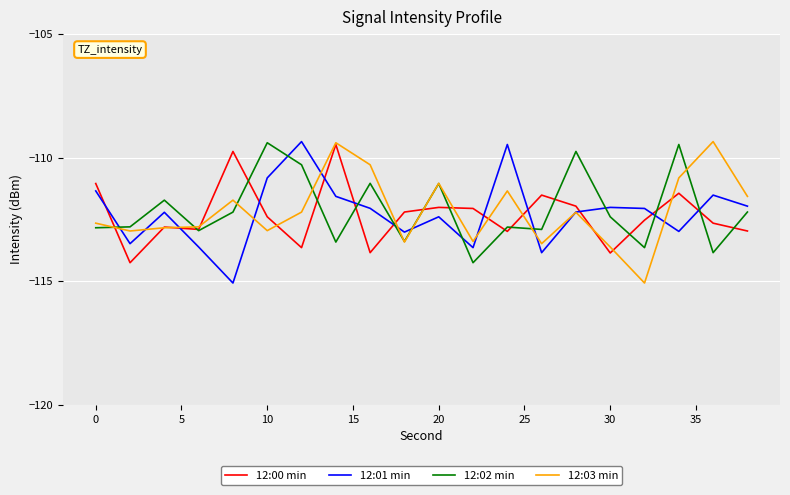

What is the minimum value for 12:02 min?

-114.2